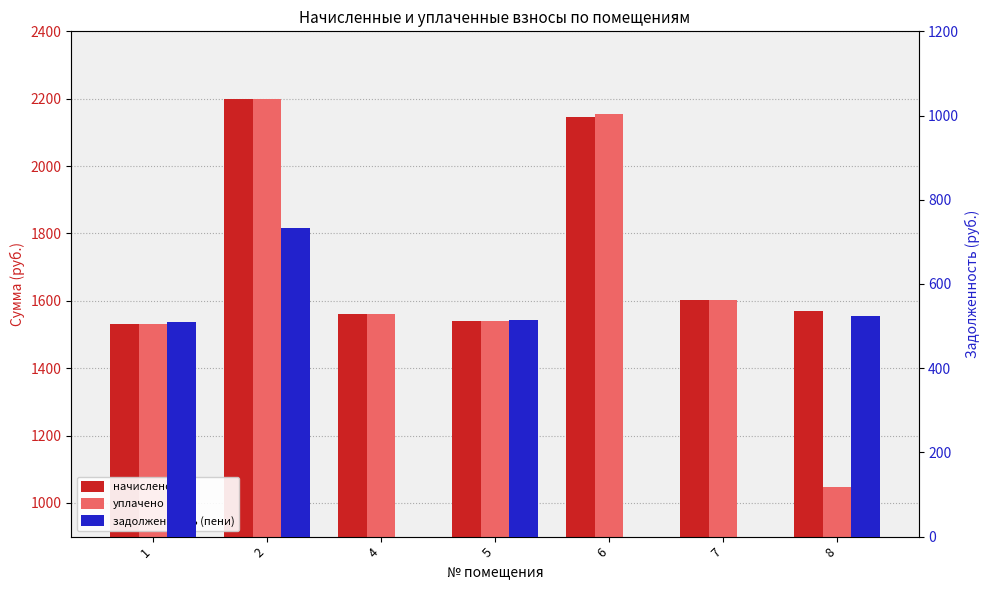

Count the number of categories in the chart.

7